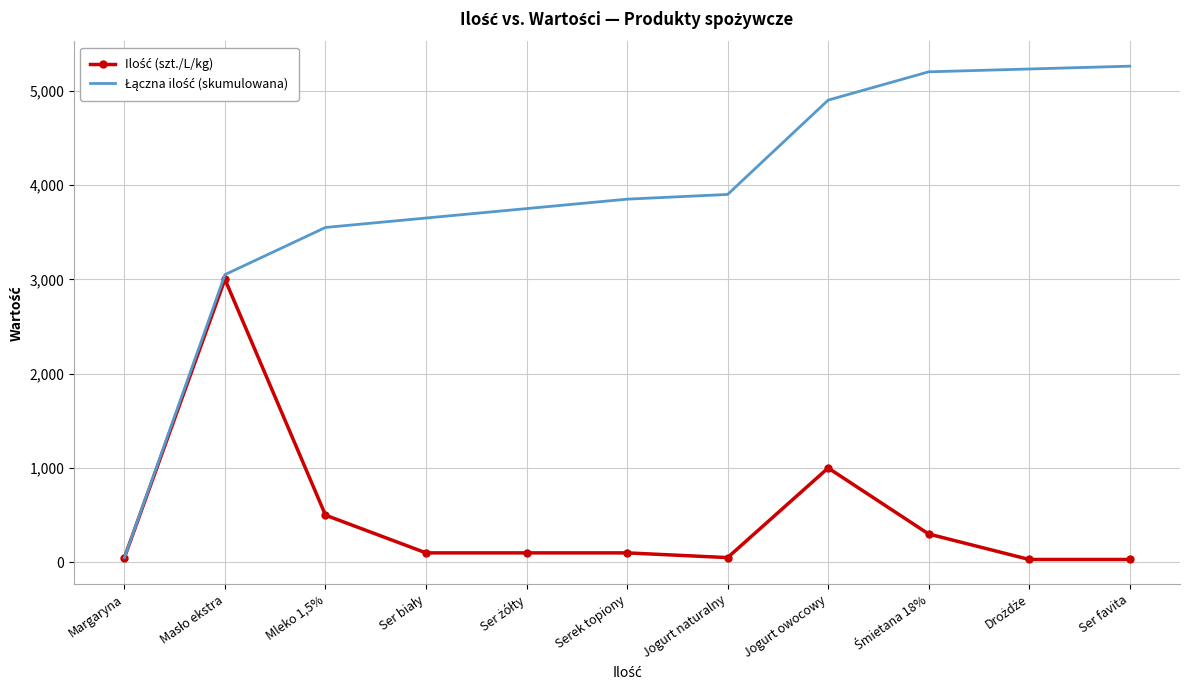

Read the Łączna ilość (skumulowana) value at Śmietana 18%.

5200